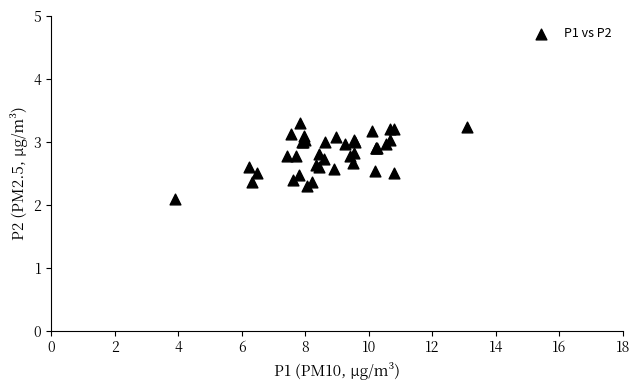

What Y value in the scatter plot is closest to 2?

2.1